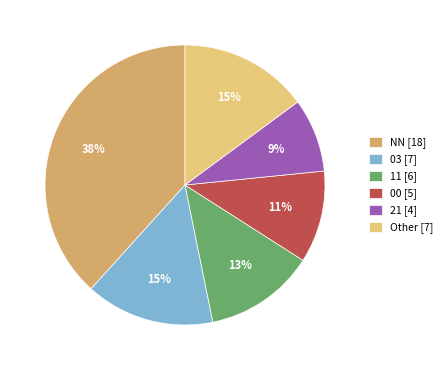

True or false: 11 [6] accounts for 13% of the total.

True